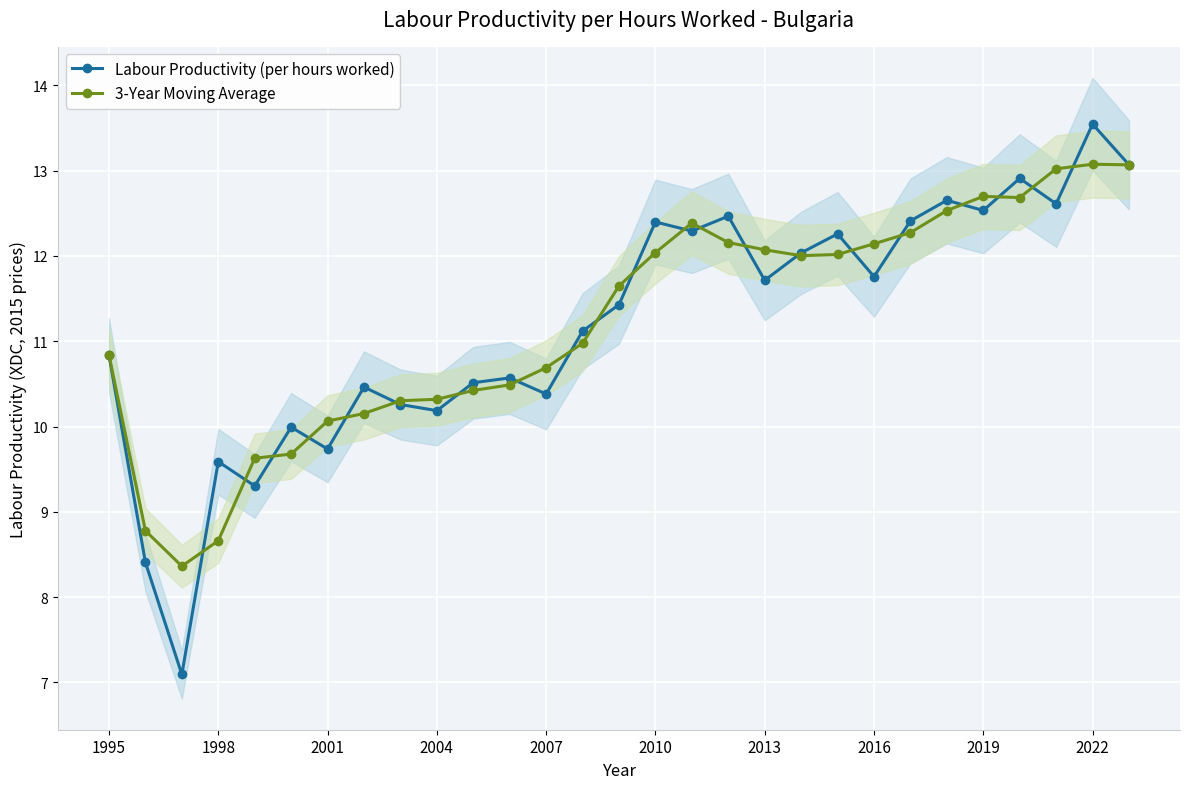

What are all the series names shown in the legend?

Labour Productivity (per hours worked), 3-Year Moving Average